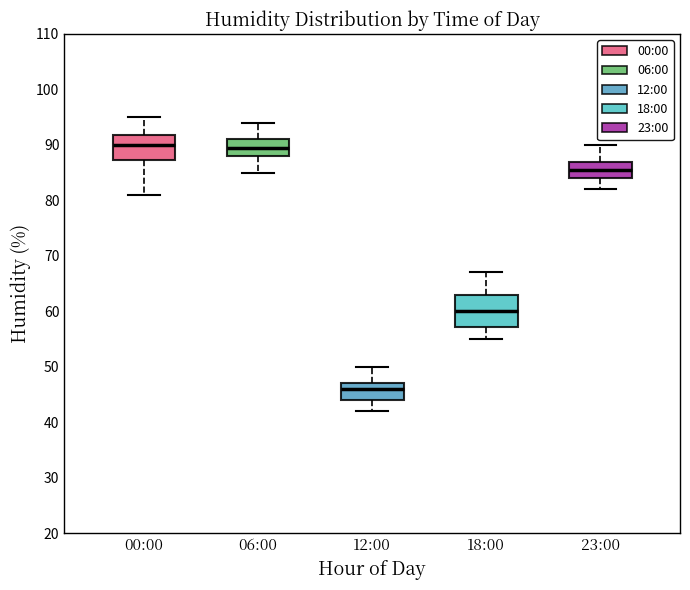

Which box's median line is the lowest?

12:00